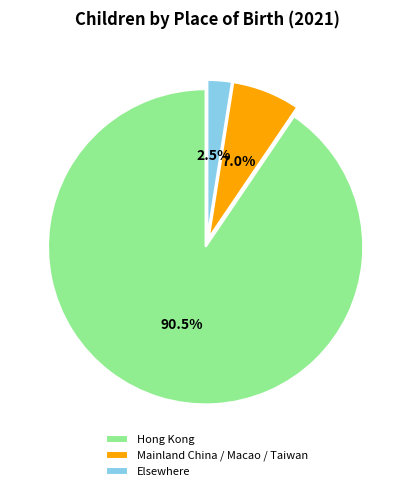

To the nearest percent, what is the average slice percentage?

33%